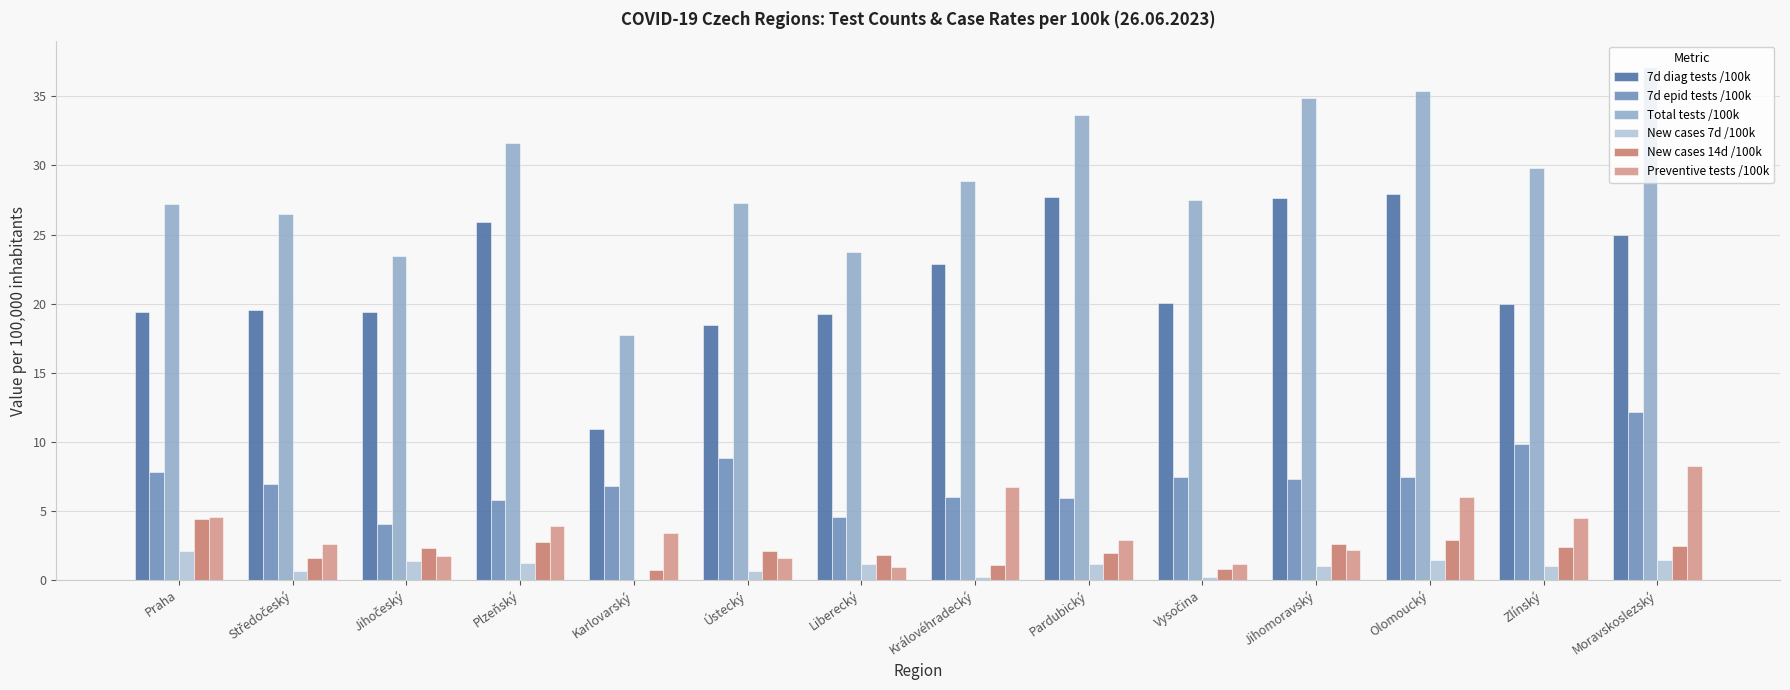

Which series has the largest total across all categories?

Total tests /100k